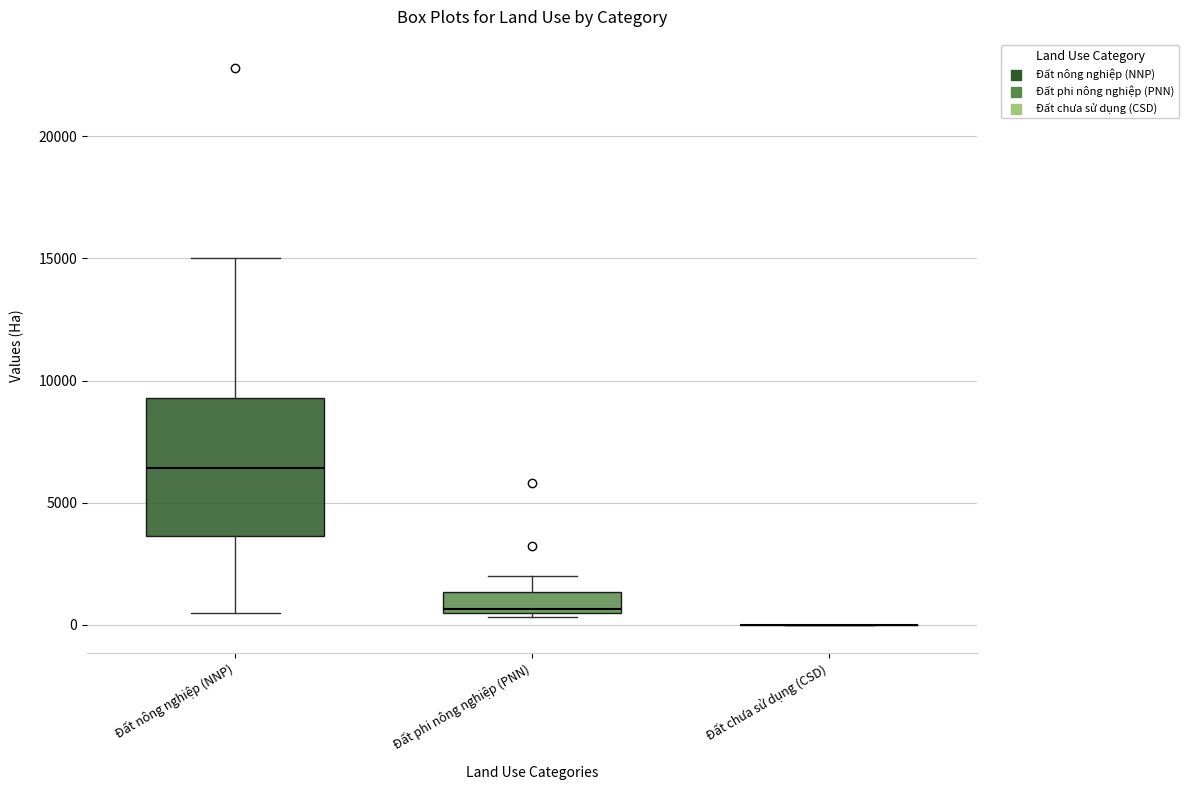

Which box is the tallest, from its lower edge to its upper edge?

Đất nông nghiệp (NNP)